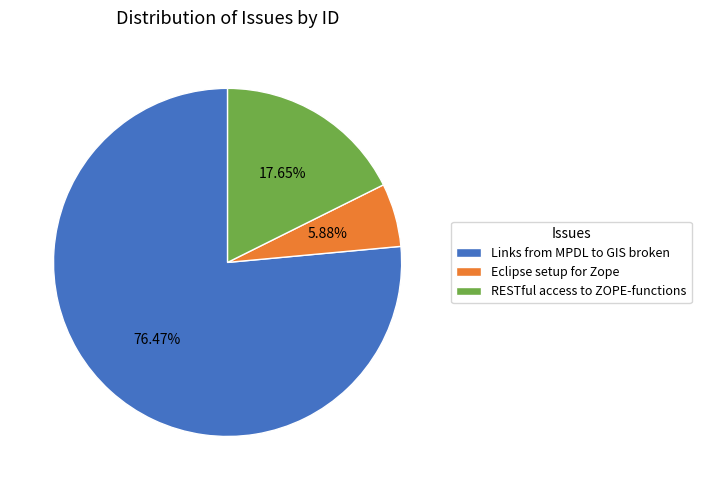

How many segments does this pie chart have?

3